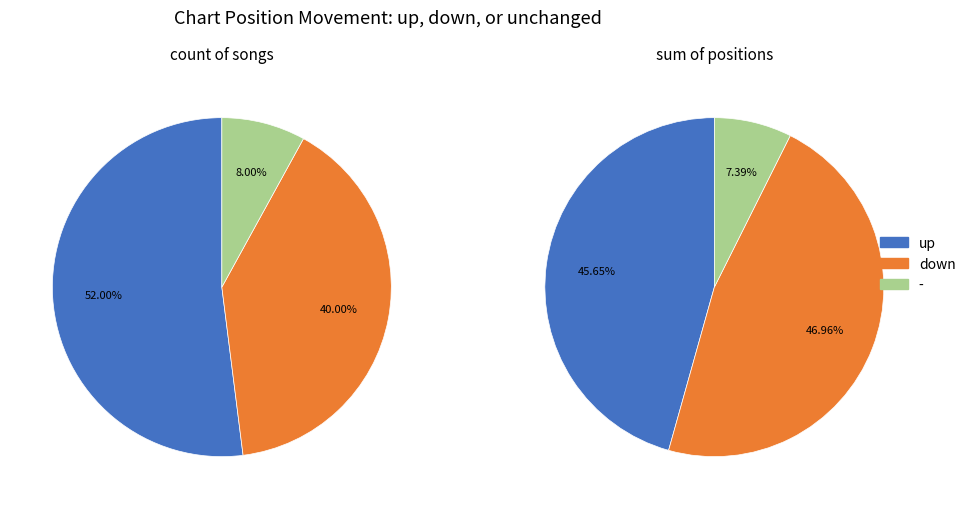

Which slice is the largest?

up